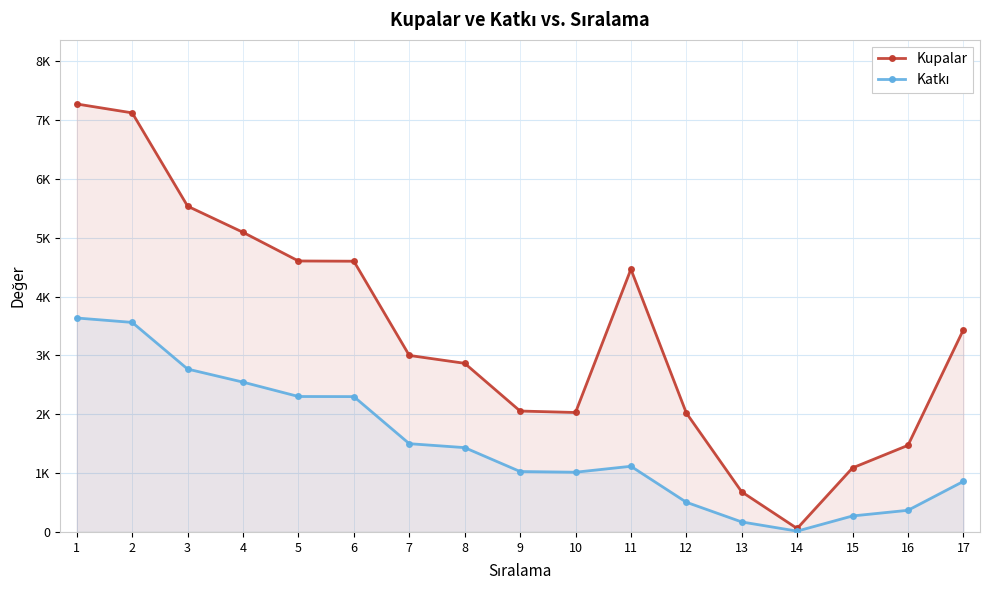

True or false: Katkı and Kupalar intersect in this chart.

False